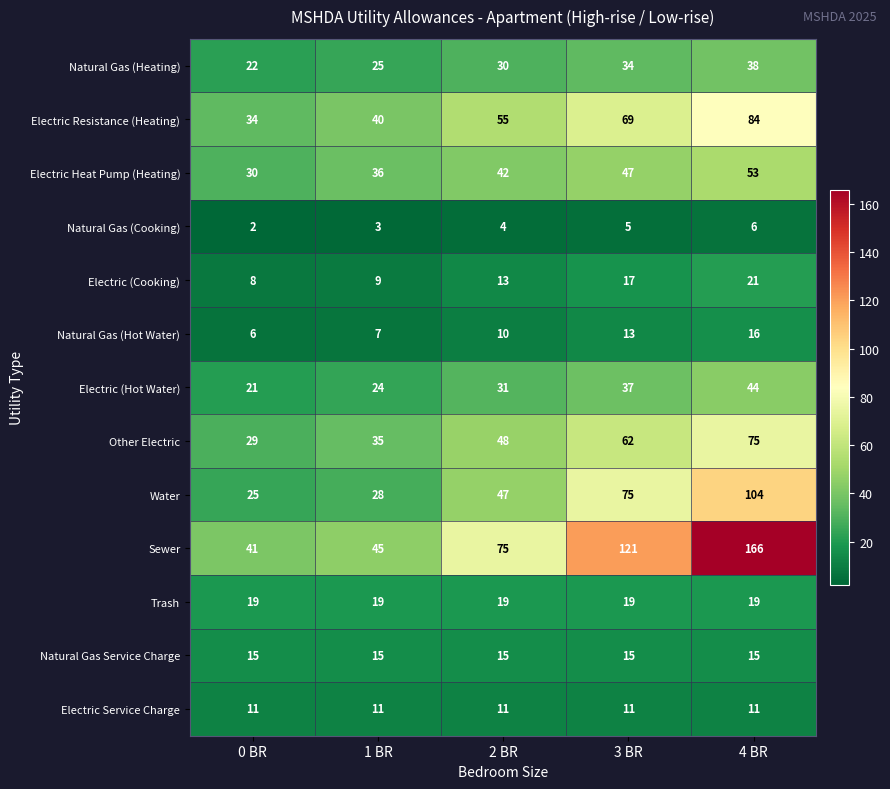

Count the number of categories in the chart.

5